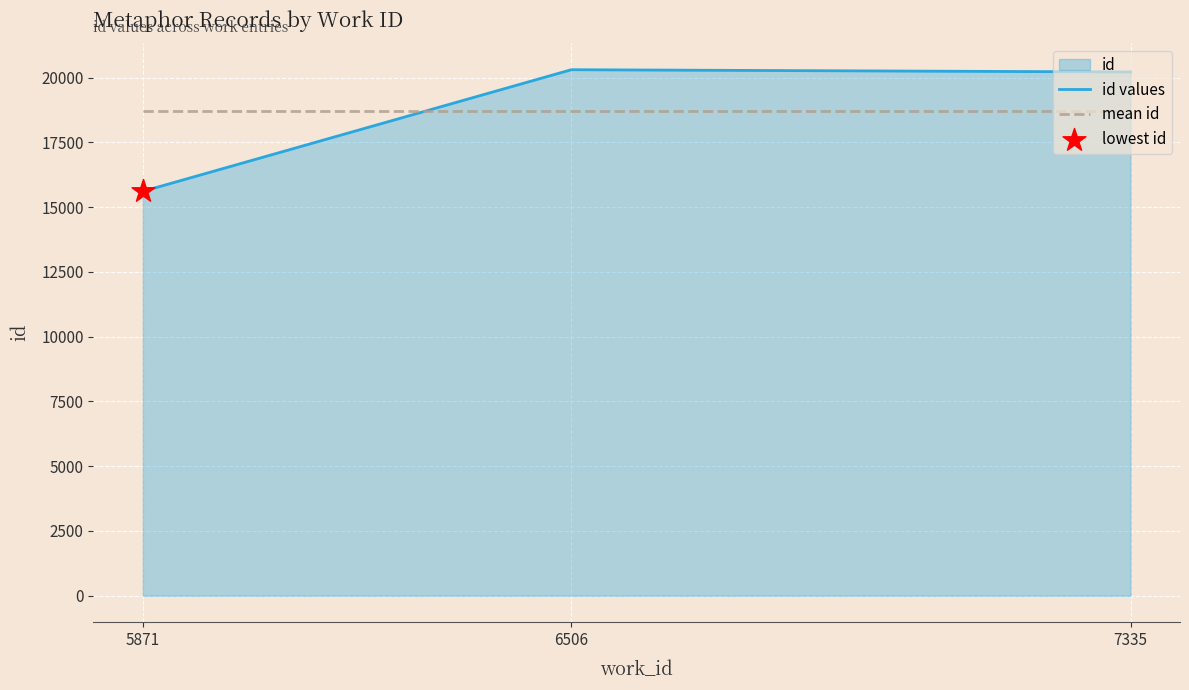

Which series reaches the maximum Y coordinate?

id values